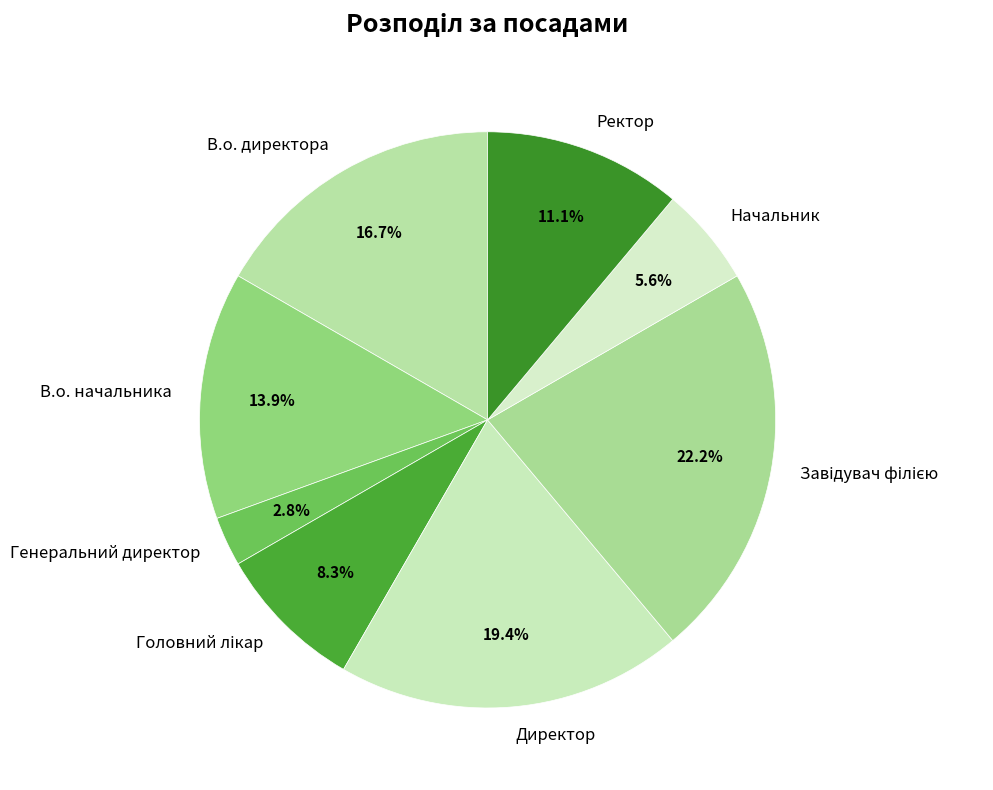

To the nearest percent, what is the average slice percentage?

12%